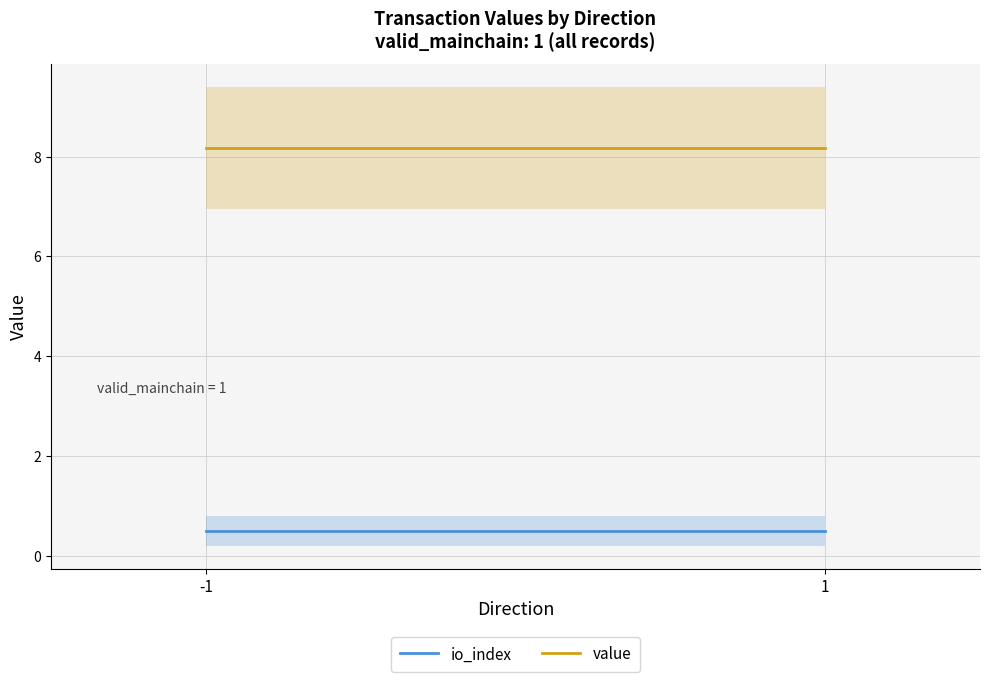

Reading left to right, transcribe all the data shown in this chart.

io_index: 0.5	0.5
value: 8.2	8.2